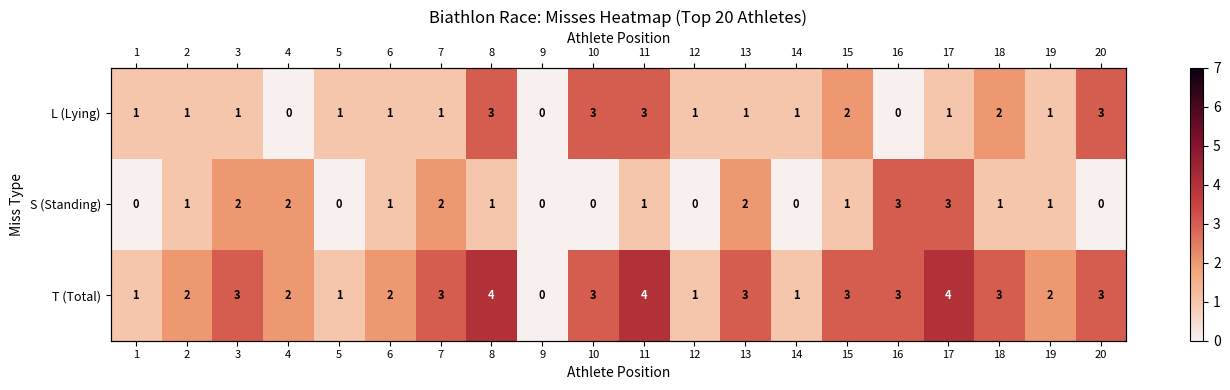

What is the average value of the L (Lying) series?

1